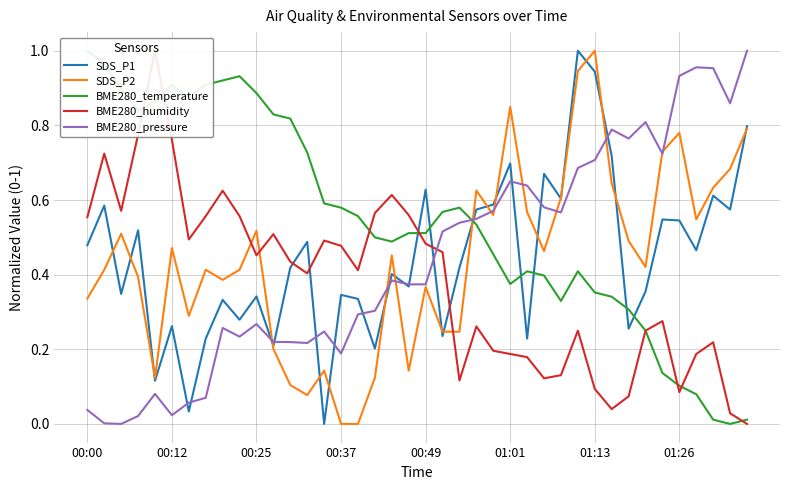

What is the value of the SDS_P1 point at the 32nd from the left?

0.7